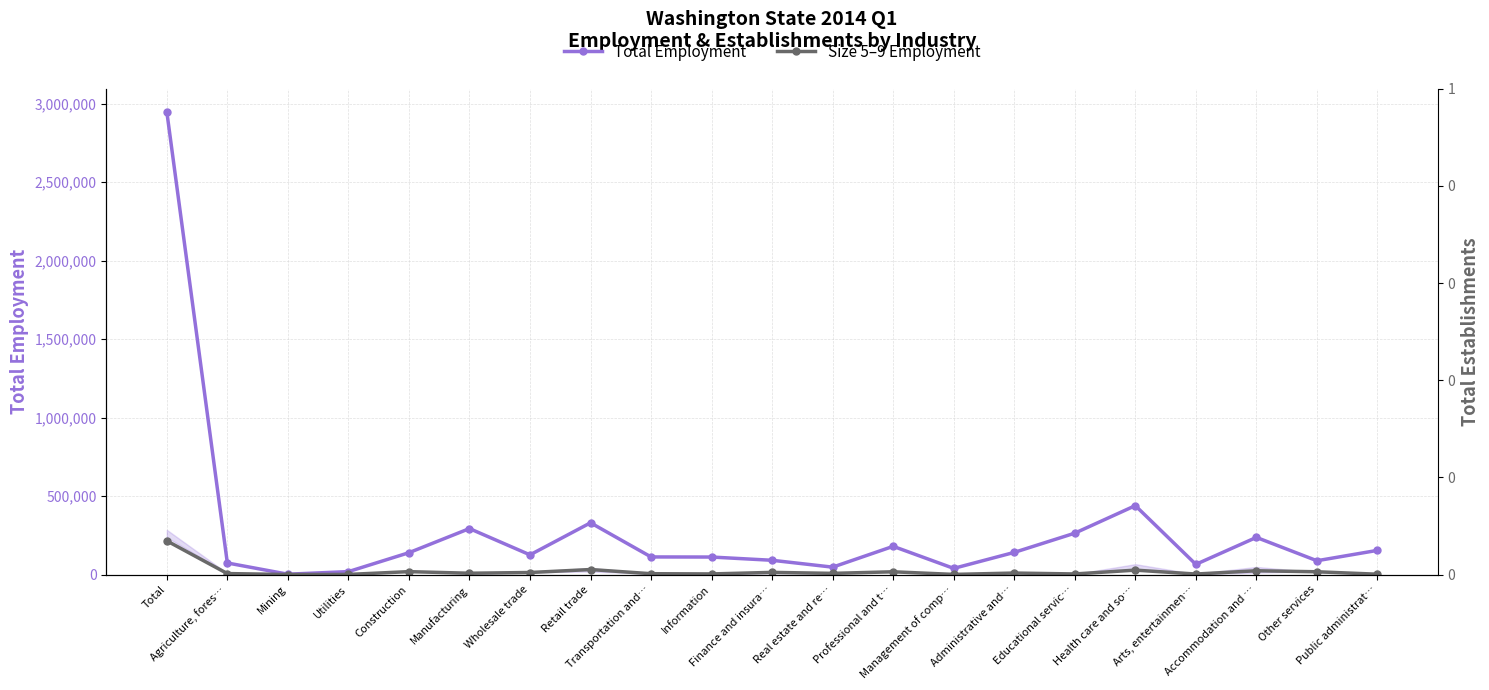

Reading left to right, extract all data points from this chart.

Total Employment: 2947538	73644	2048	18561	139073	292780	125325	329590	112036	111410	90756	47038	179640	39135	141031	263495	438854	64788	236589	87847	153898
Size 5–9 Employment: 214506	6091	171	646	18405	8261	12897	31850	5255	3787	13668	7419	17418	788	9442	3668	27997	3129	23971	17589	2054